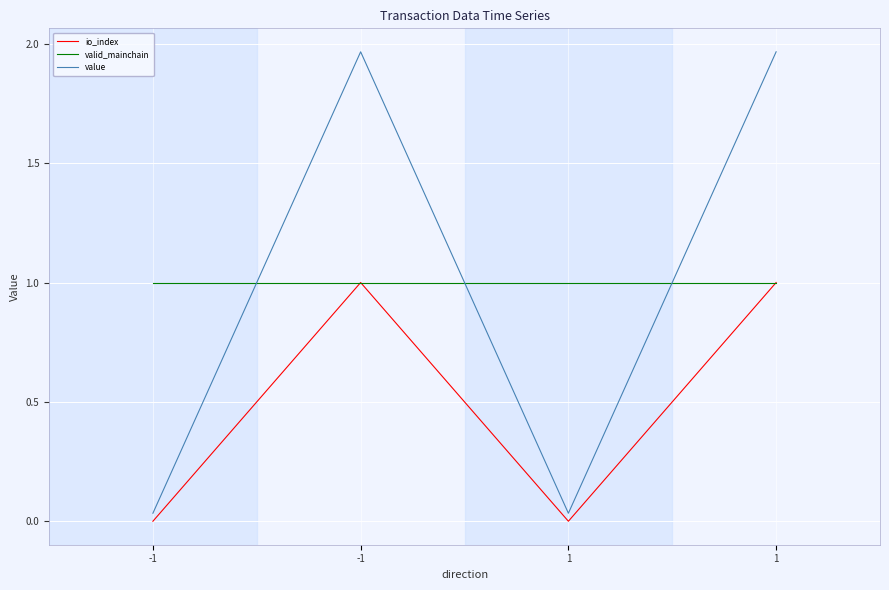

What is the difference between the highest and lowest values at 1?

1.0